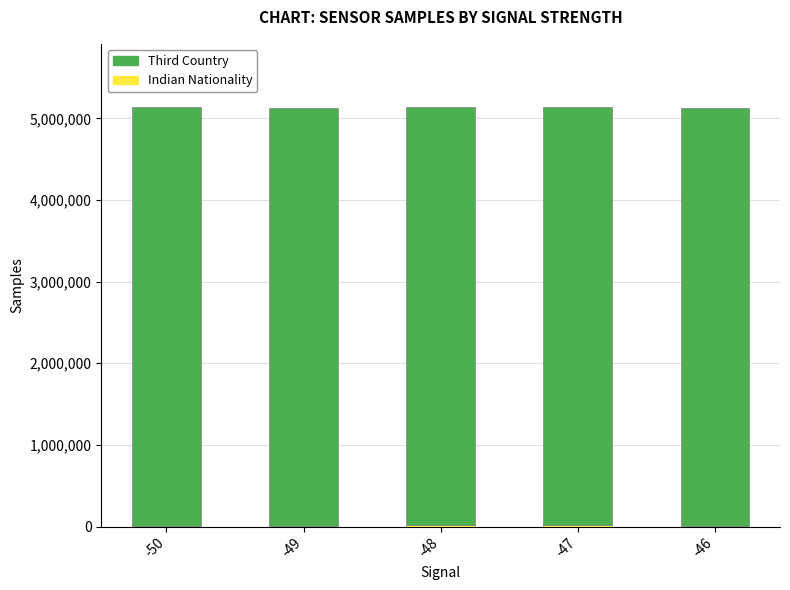

How many data points does each series have?

5